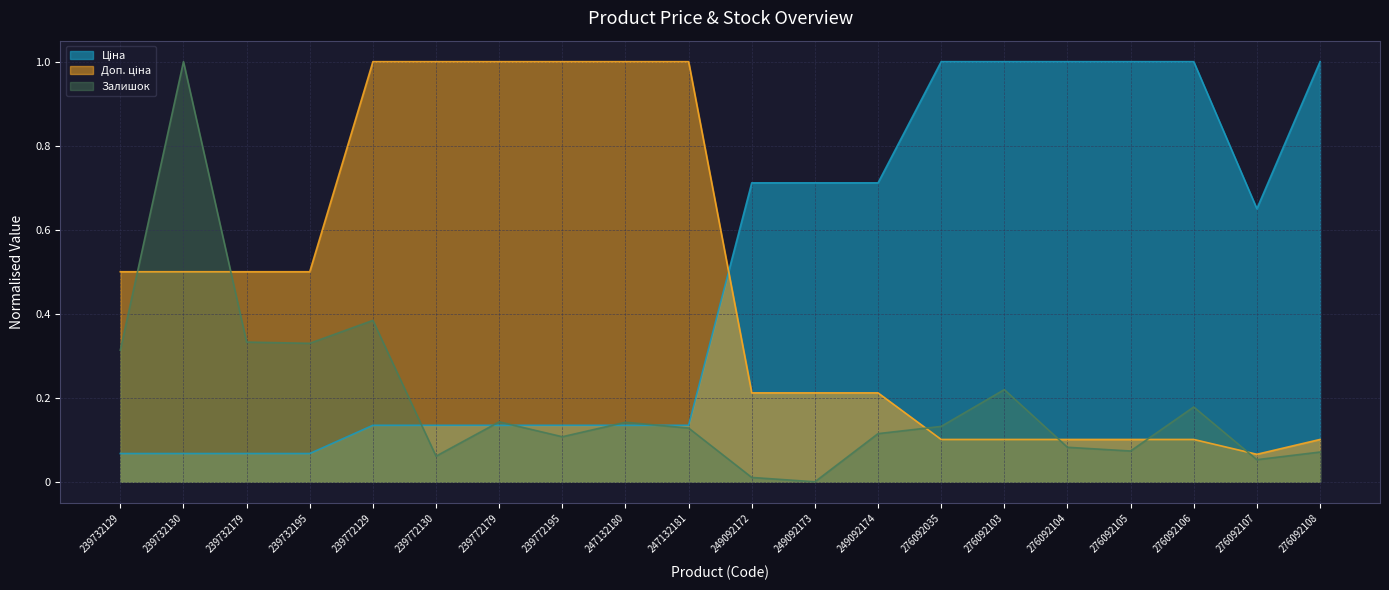

Between 239732130 and 239772130, which series saw the biggest shift?

Залишок